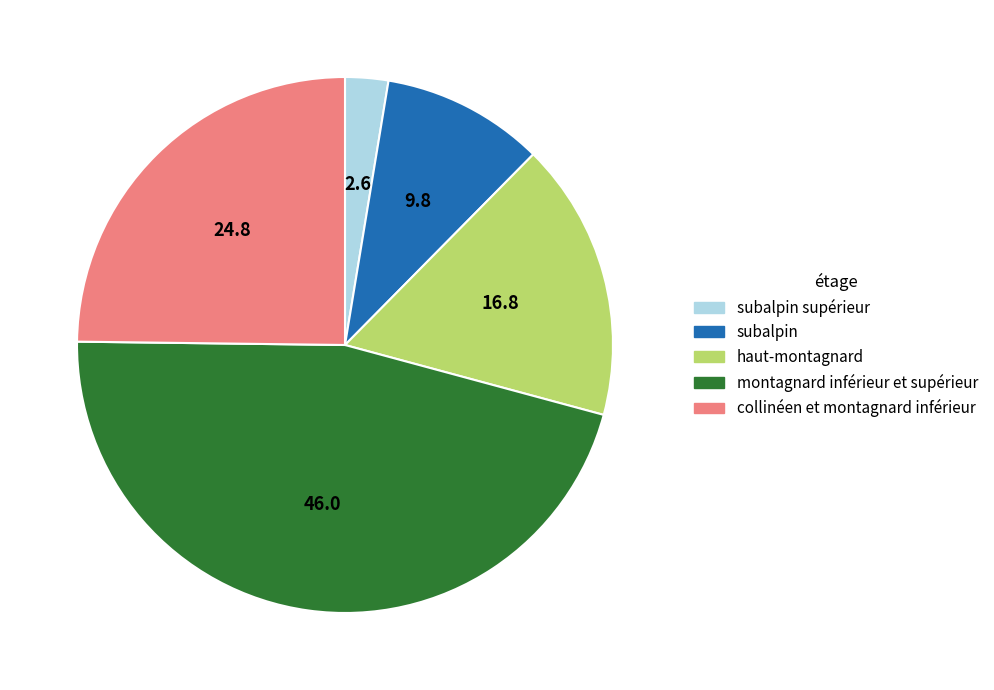

Is there a majority slice in this chart?

No